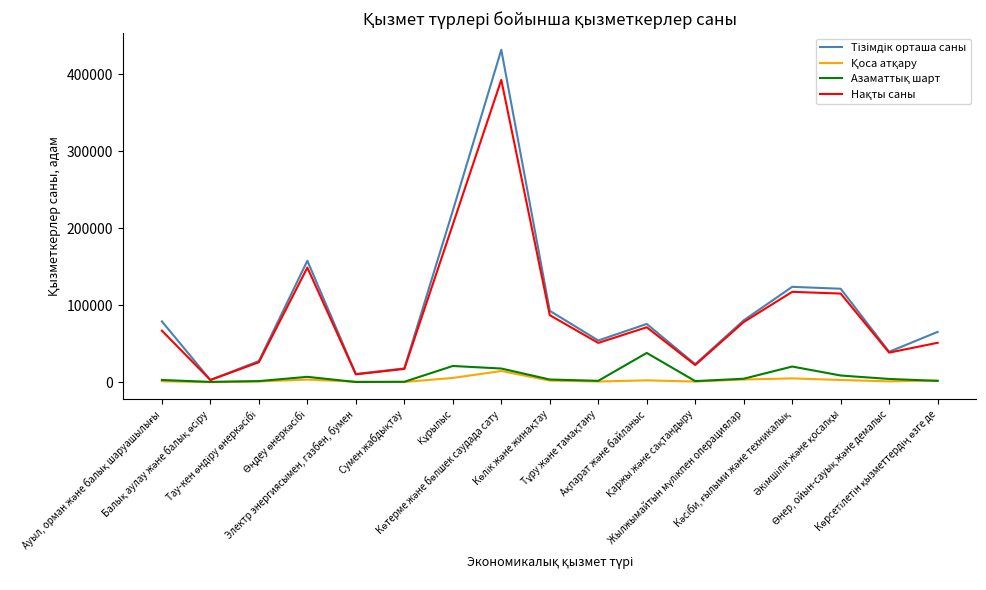

List the series in order of their peak value, lowest first.

Қоса атқару, Азаматтық шарт, Нақты саны, Тізімдік орташа саны